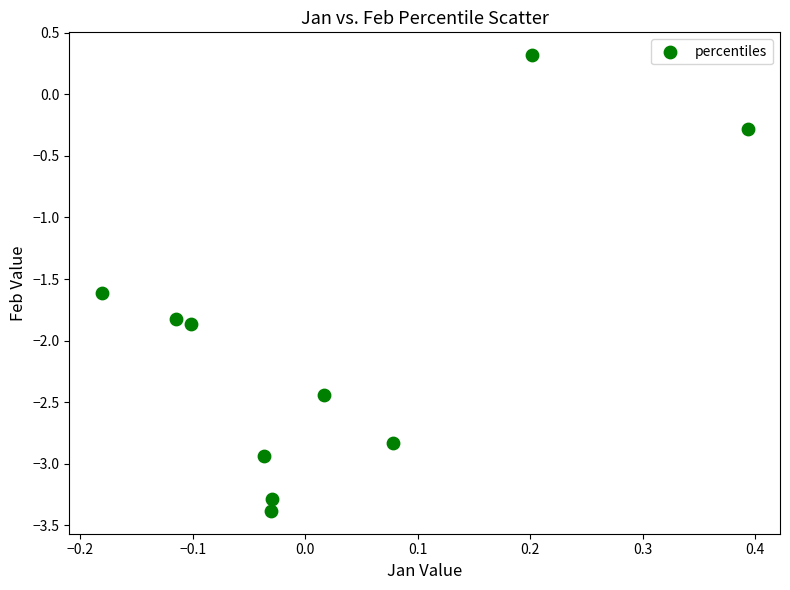

What is the range of X values (max minus min)?

0.6